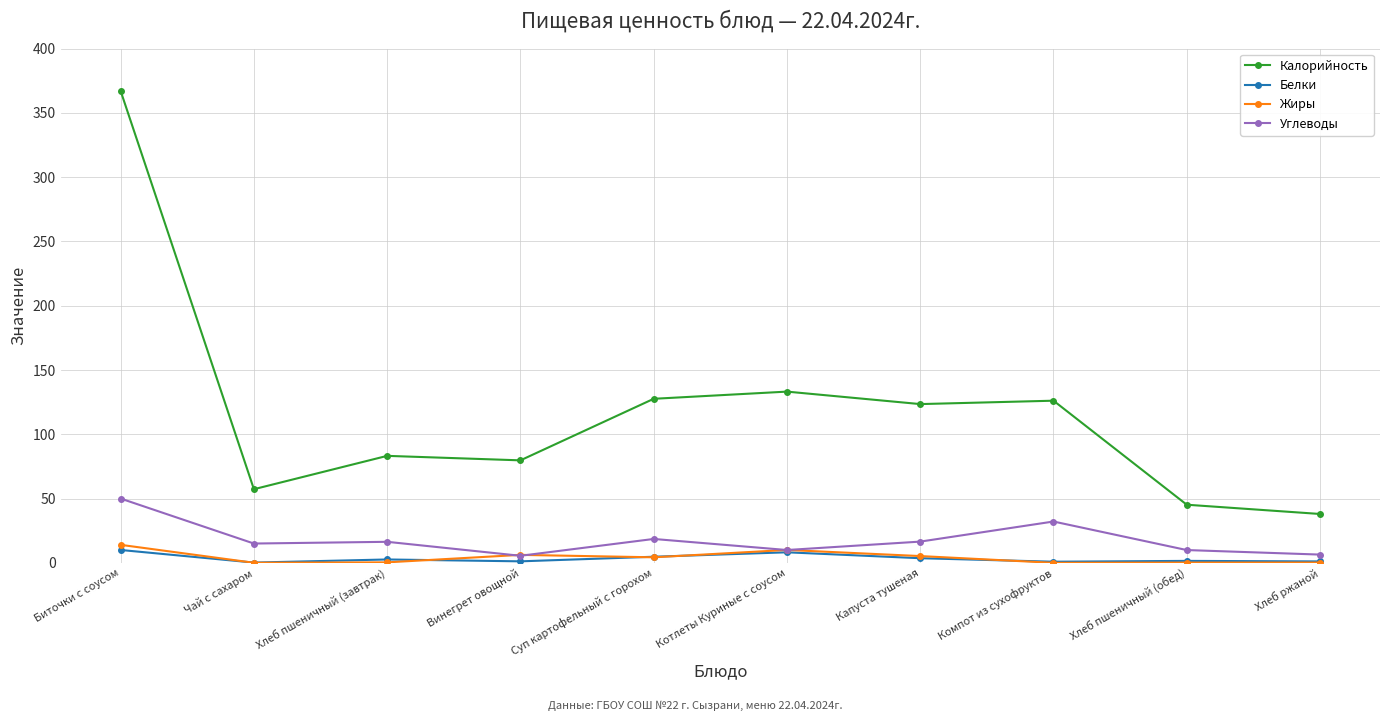

Read the Калорийность value at Хлеб пшеничный (завтрак).

83.2